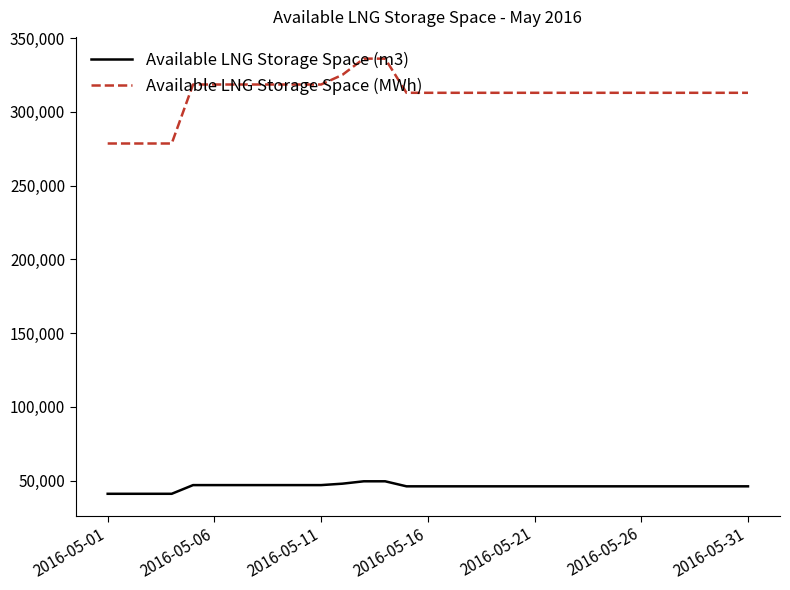

What is the difference between the maximum and second lowest values in the Available LNG Storage Space (MWh) series?

57534